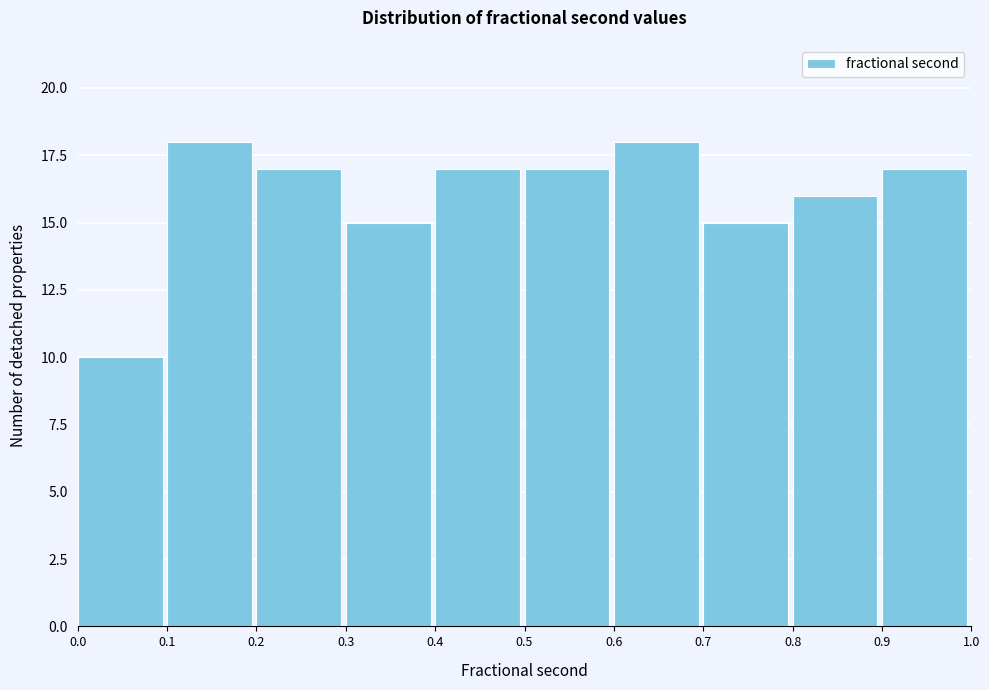

What is the height of the bar covering 0.2 to 0.3 on the x-axis? The values are not printed on the chart, so give them approximately, as read against the axis.

17